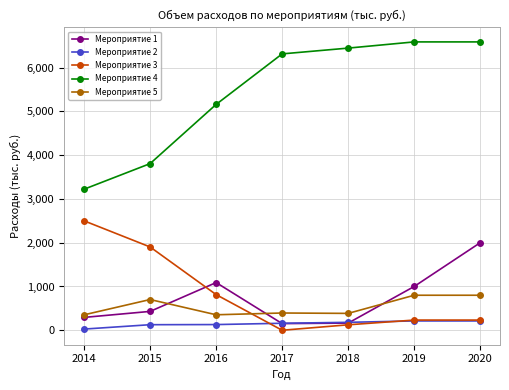

True or false: Мероприятие 2 and Мероприятие 5 cross at least once.

False